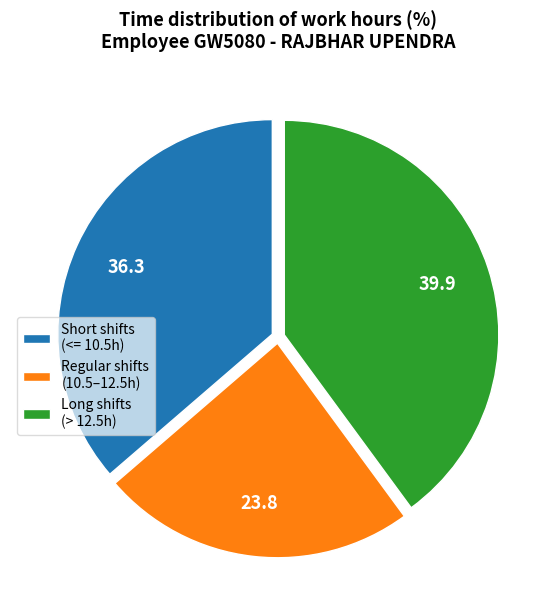

Is it true that Regular shifts (10.5–12.5h) is 24% of the pie?

True